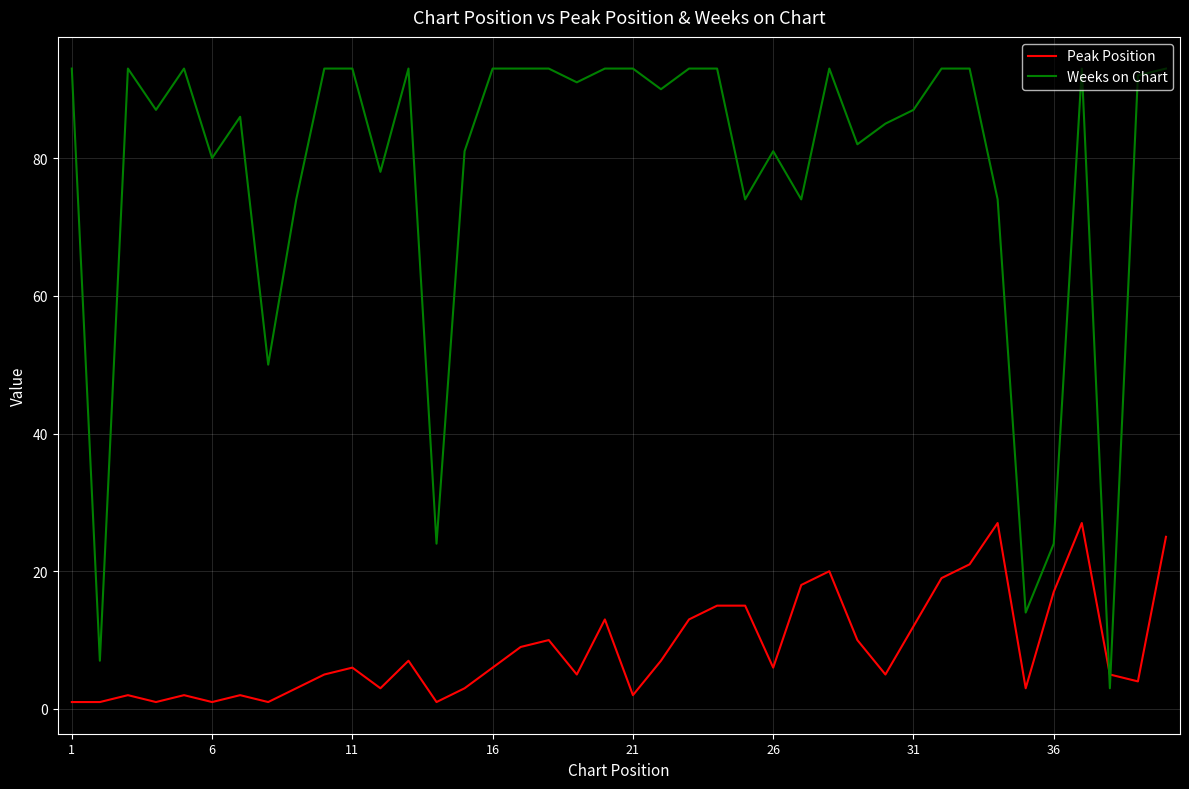

Which series has the largest range (max minus min)?

Weeks on Chart